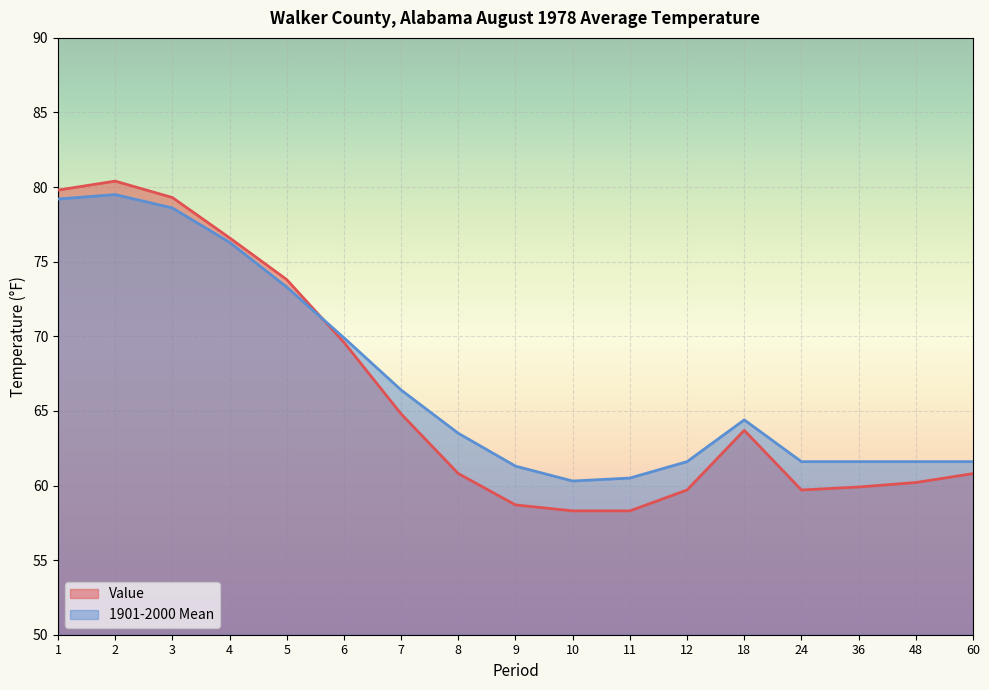

Where is the first local maximum for 1901-2000 Mean?

2